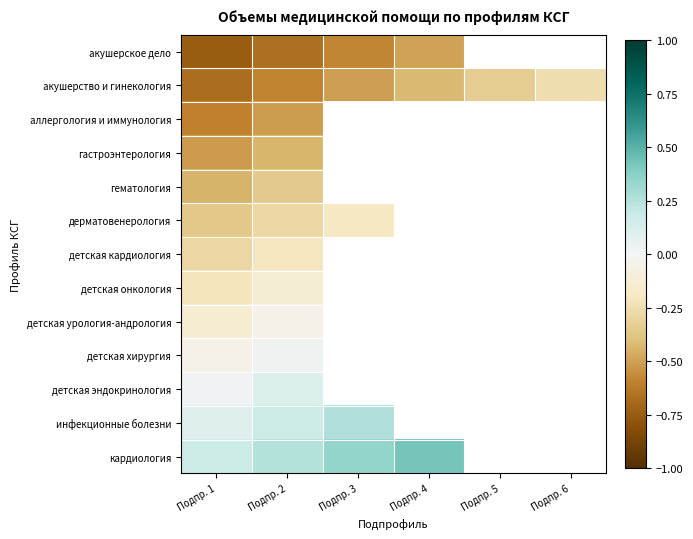

Between Подпр. 6 and Подпр. 3, which is larger?

Подпр. 3